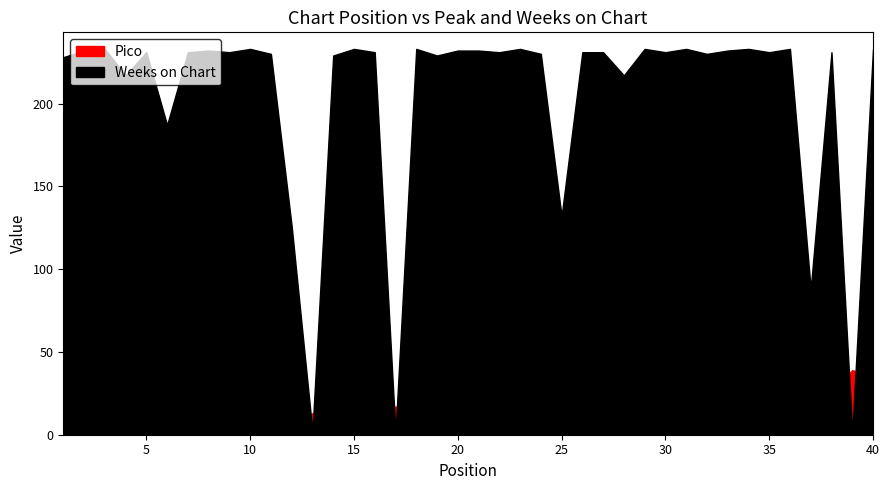

List the series in order of their overall mean, highest first.

Weeks on Chart, Pico